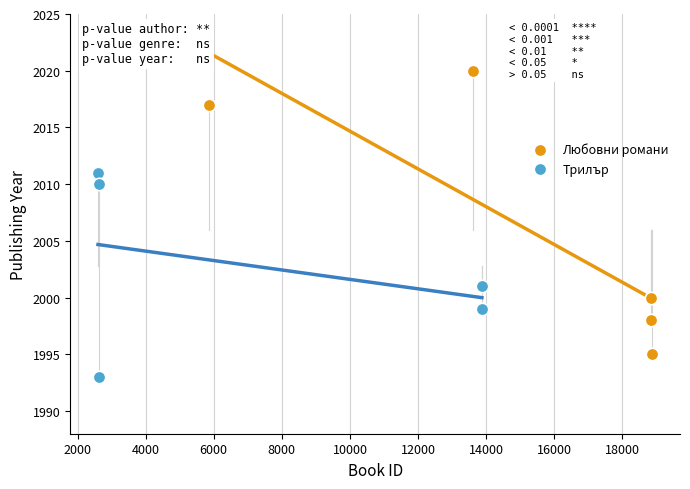

Which series has the widest spread of Y values?

Любовни романи